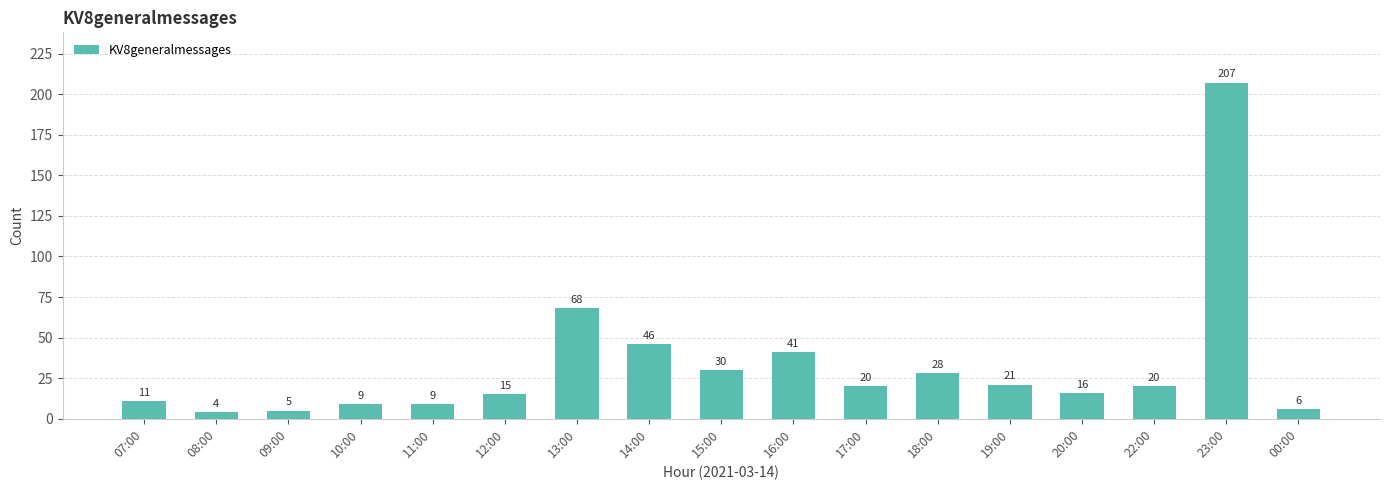

What is the difference between the second highest and minimum values?

64